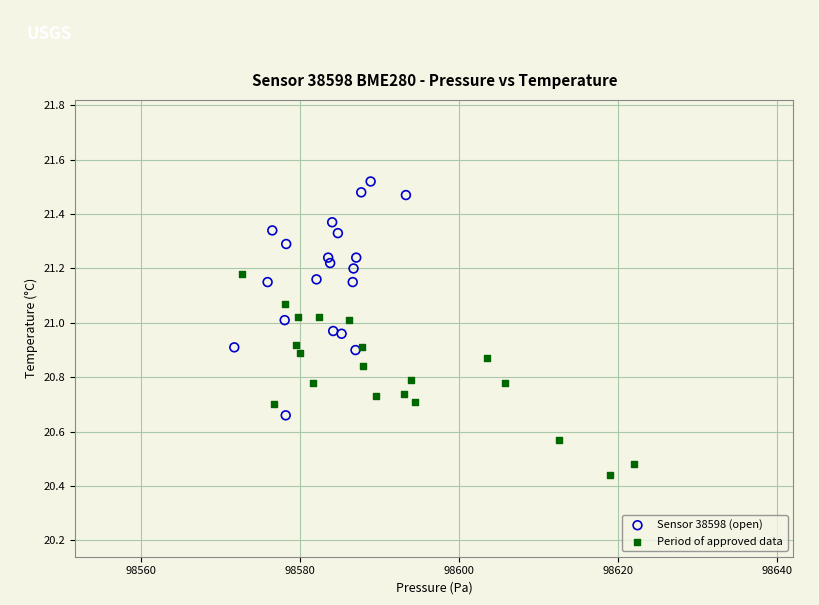

Which series contains the lowest Y value?

Period of approved data